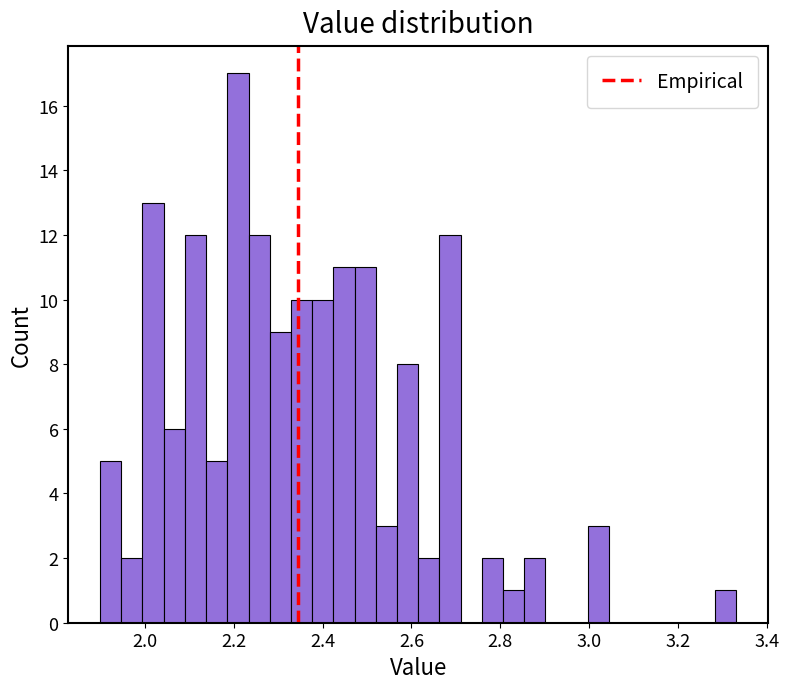

Around what value on the x-axis is the tallest bar? Give the approximate position of its centre, as read against the axis.

2.20